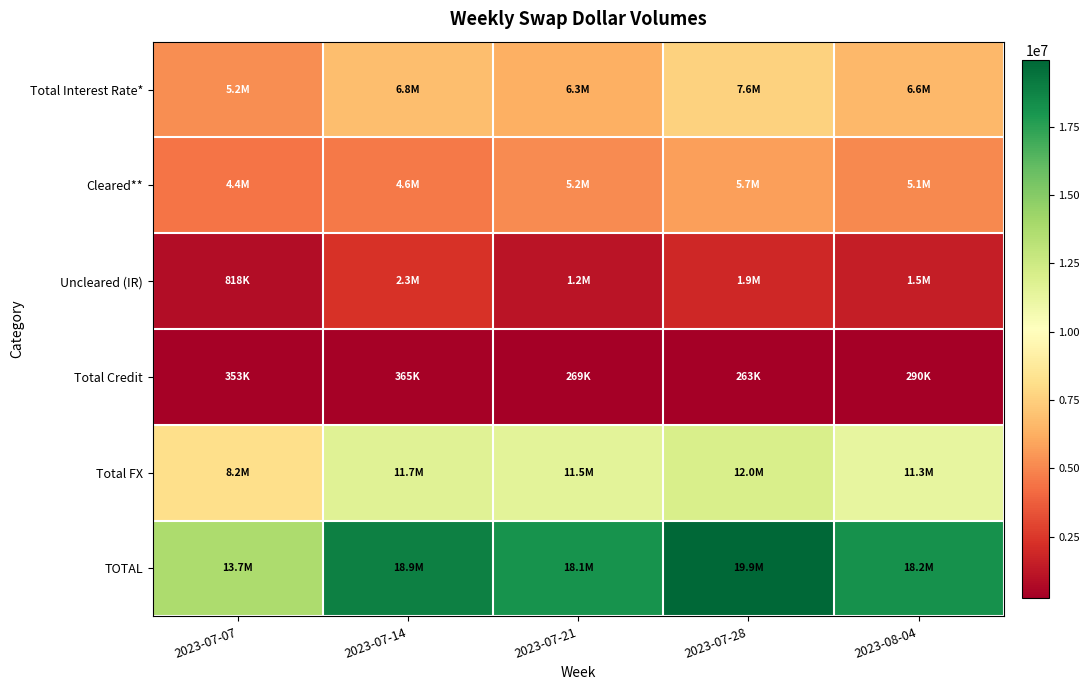

Reading right to left, transcribe all the data shown in this chart.

Total Interest Rate*: 2023-08-04=6598246	2023-07-28=7623299	2023-07-21=6320923	2023-07-14=6847747	2023-07-07=5232228
Cleared**: 2023-08-04=5077447	2023-07-28=5737262	2023-07-21=5164277	2023-07-14=4573914	2023-07-07=4414355
Uncleared (IR): 2023-08-04=1520798	2023-07-28=1886037	2023-07-21=1156645	2023-07-14=2273833	2023-07-07=817873
Total Credit: 2023-08-04=290201	2023-07-28=263371	2023-07-21=269425	2023-07-14=365074	2023-07-07=352556
Total FX: 2023-08-04=11326447	2023-07-28=12045014	2023-07-21=11506680	2023-07-14=11693876	2023-07-07=8156497
TOTAL: 2023-08-04=18214893	2023-07-28=19931685	2023-07-21=18097028	2023-07-14=18906697	2023-07-07=13741281